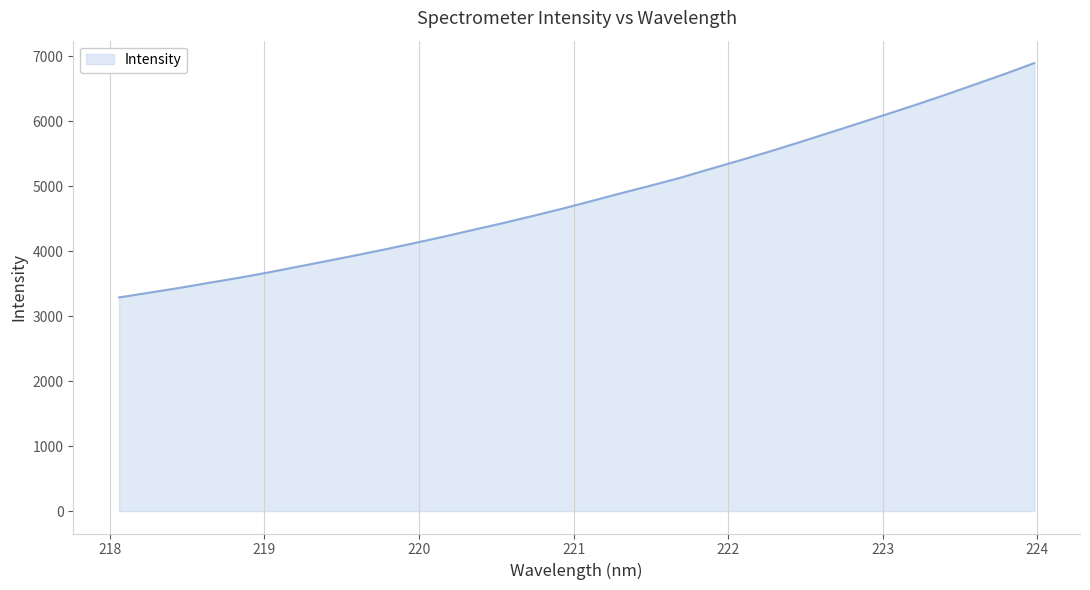

What is the greatest value displayed?

6891.8